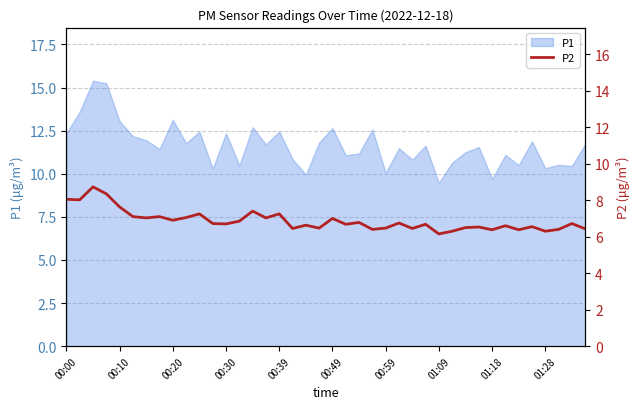

Is it true that P1 equals 16.7 at 00:59?

False